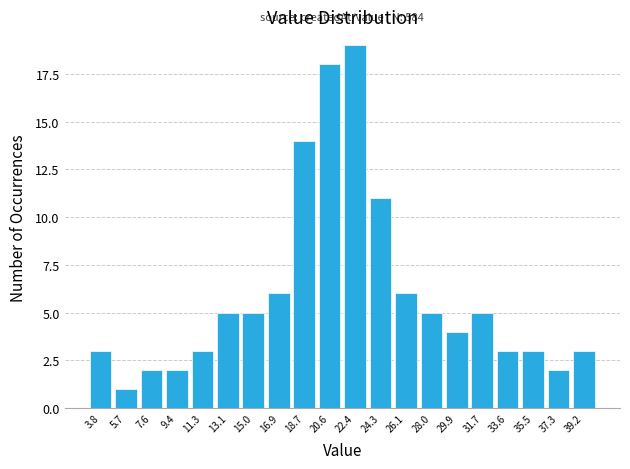

Over which range of the x-axis is the bar tallest?

21.50 to 23.36